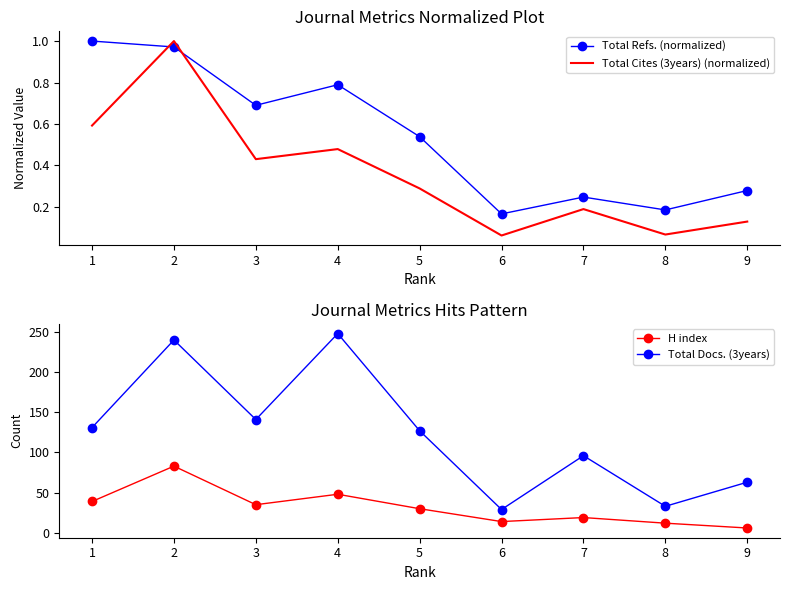

What is the difference between the H index values at 1 and 5?

9.0